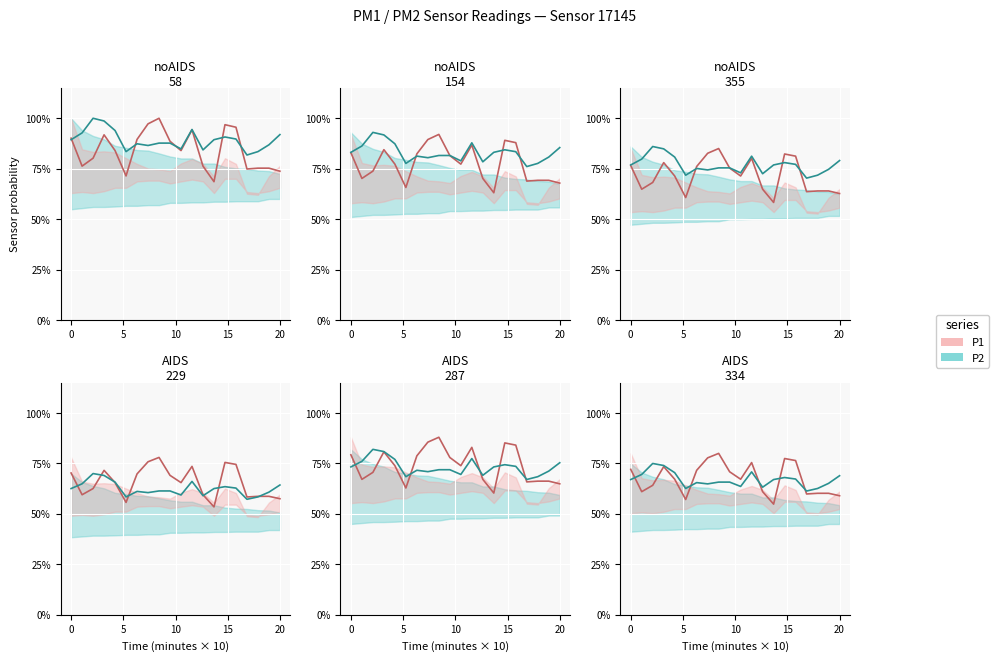

How many lines are shown in the chart?

2